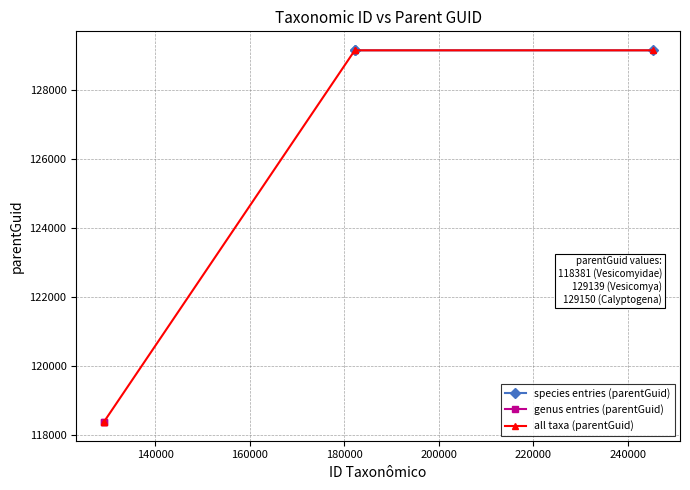

What is the value of the 2nd point from the left?

129139